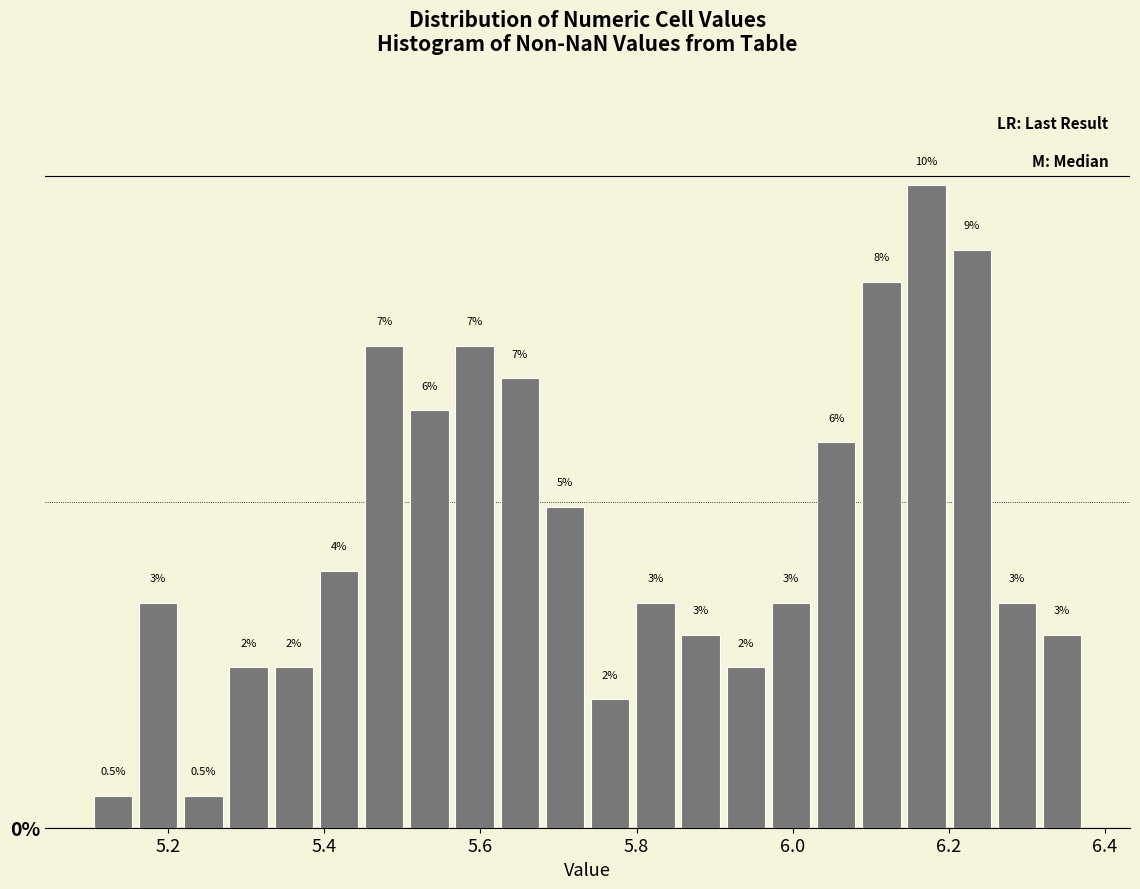

Read against the x-axis, roughly where is the centre of the tallest bar?

6.18